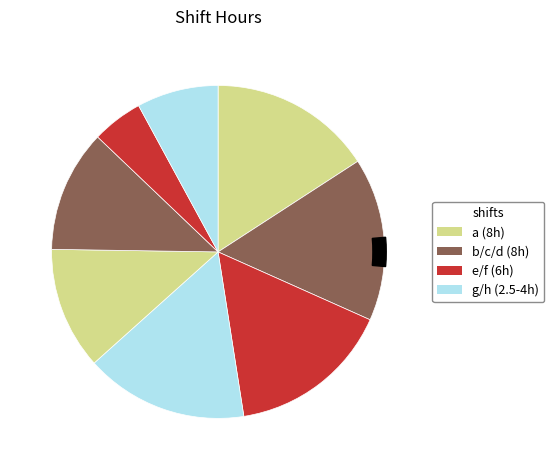

What is the change in value from g to h?

+1.5